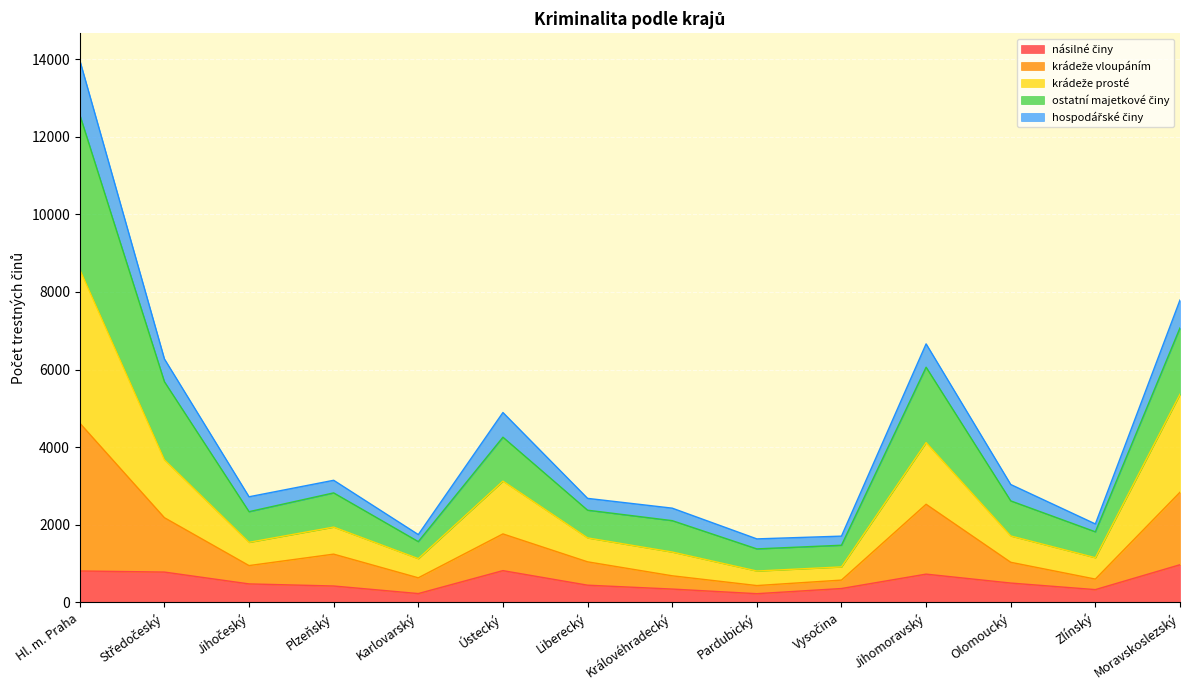

At which category is the sum across all series the highest?

Hl. m. Praha